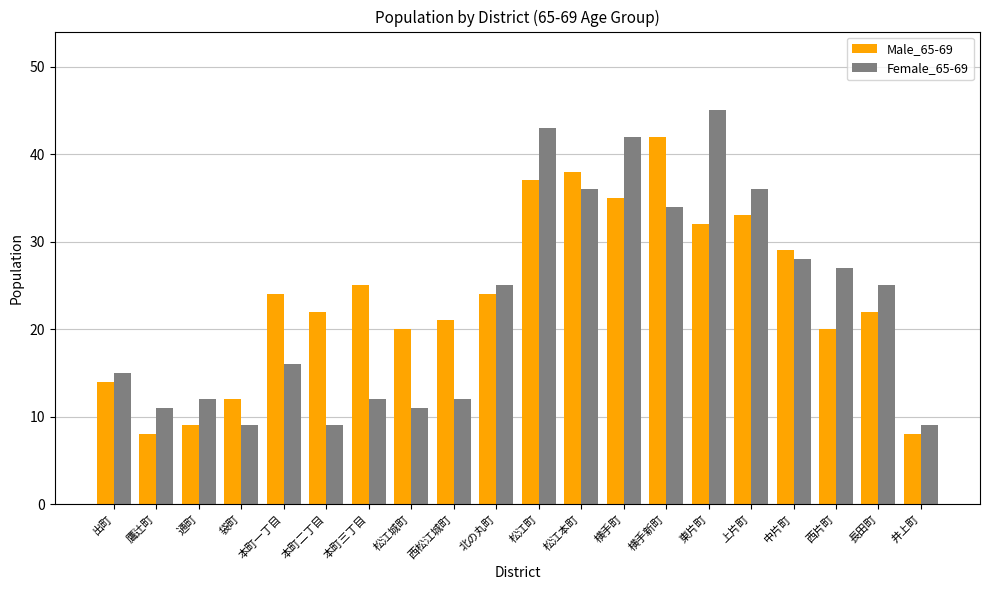

What is the difference between the highest and lowest values at 横手町?

7